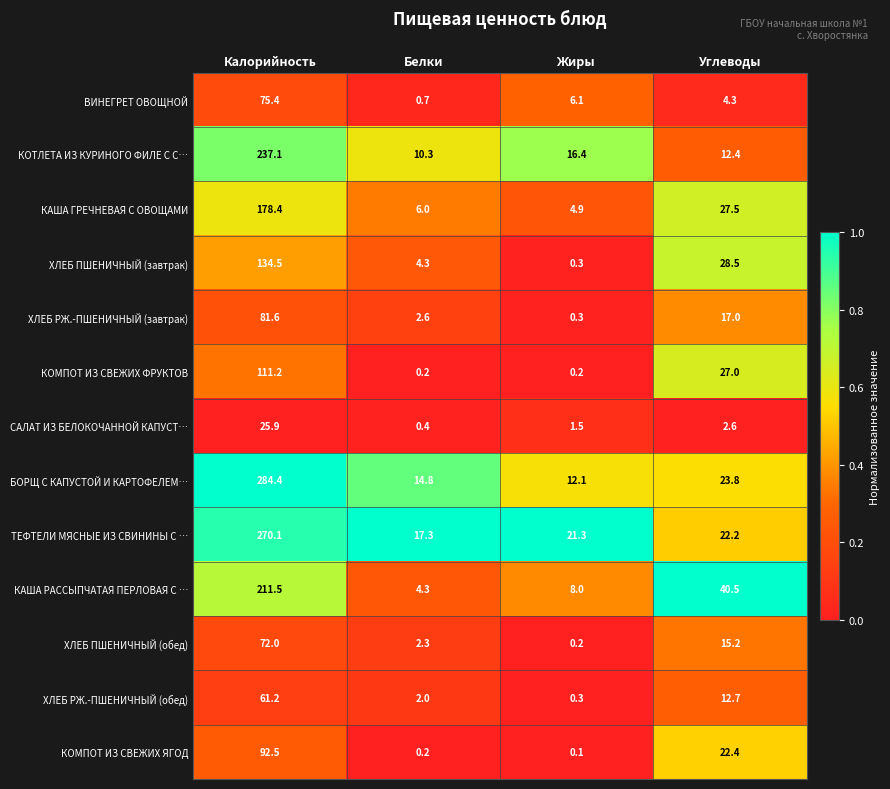

The value of КОТЛЕТА ИЗ КУРИНОГО ФИЛЕ С С… at Жиры is 29.0. True or false?

False